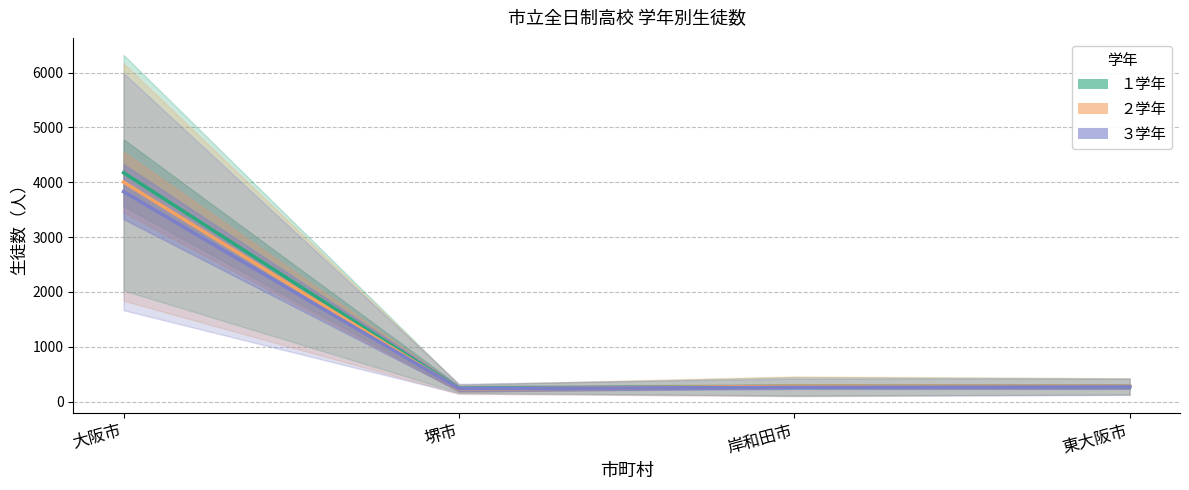

List the series in order of their peak value, highest first.

１学年, ２学年, ３学年